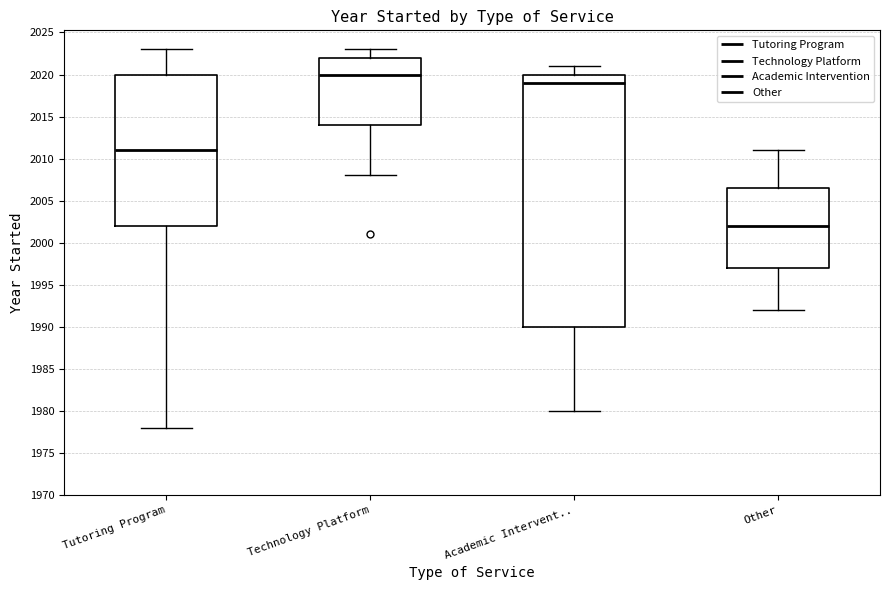

Which box is the tallest, from its lower edge to its upper edge?

Academic Intervent..